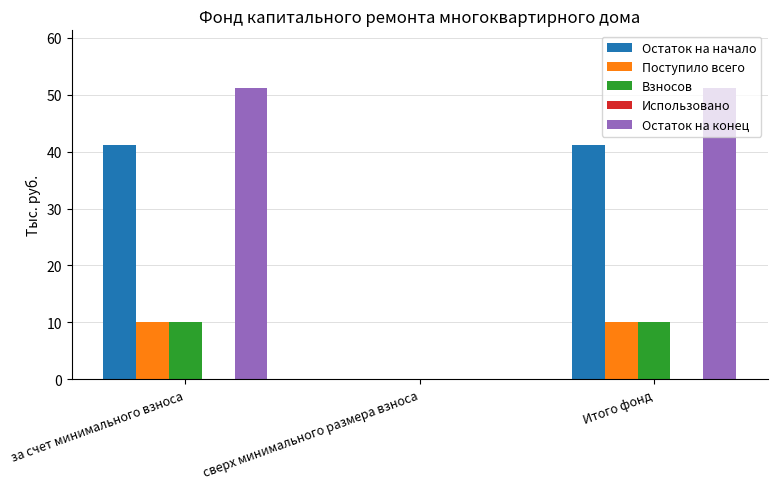

What is the sum of the Остаток на начало values at Итого фонд and сверх минимального размера взноса?

41.1